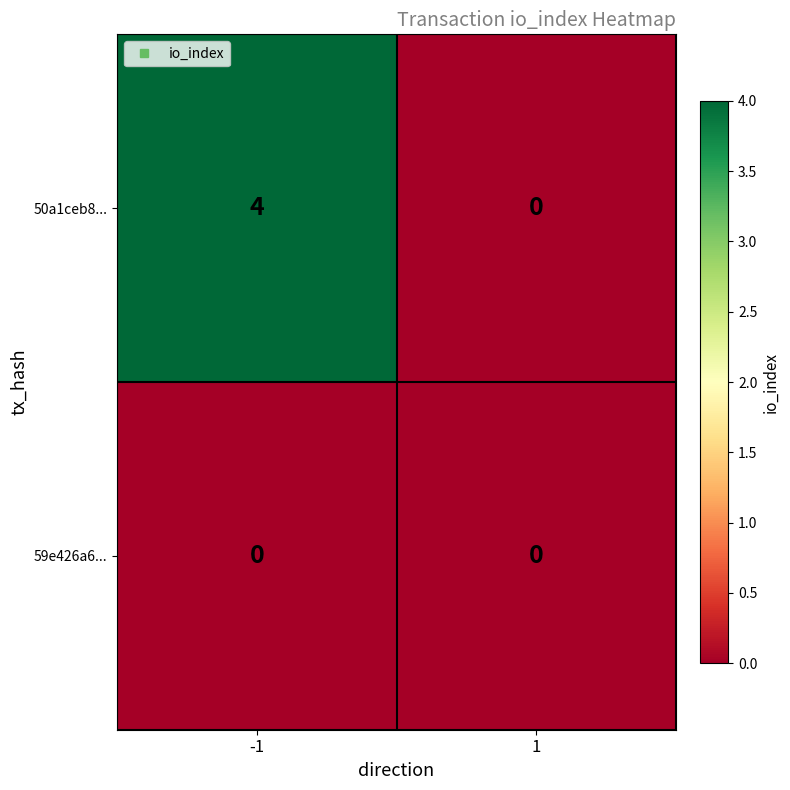

What value does the 50a1ceb8... series have at -1?

4